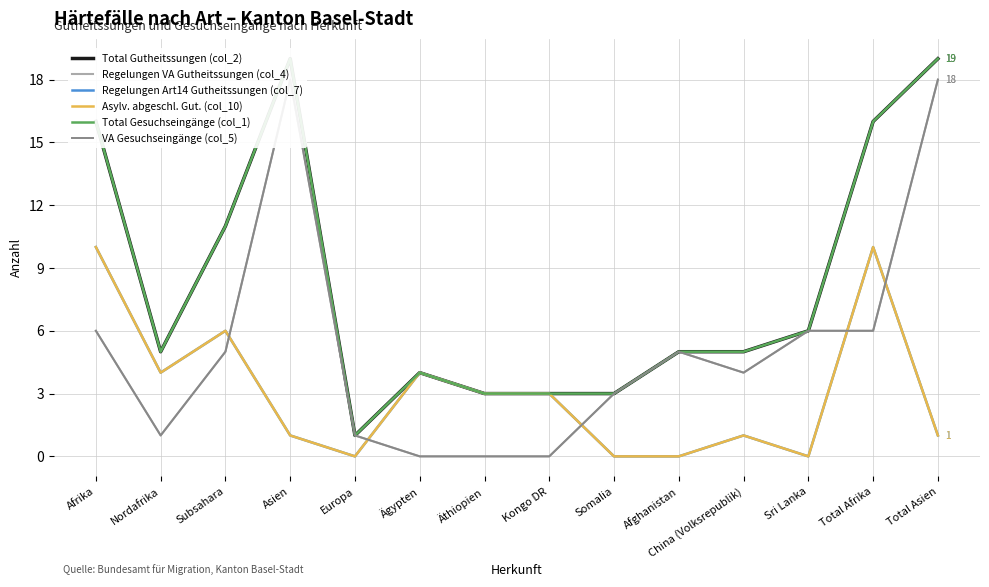

How many lines are shown in the chart?

6